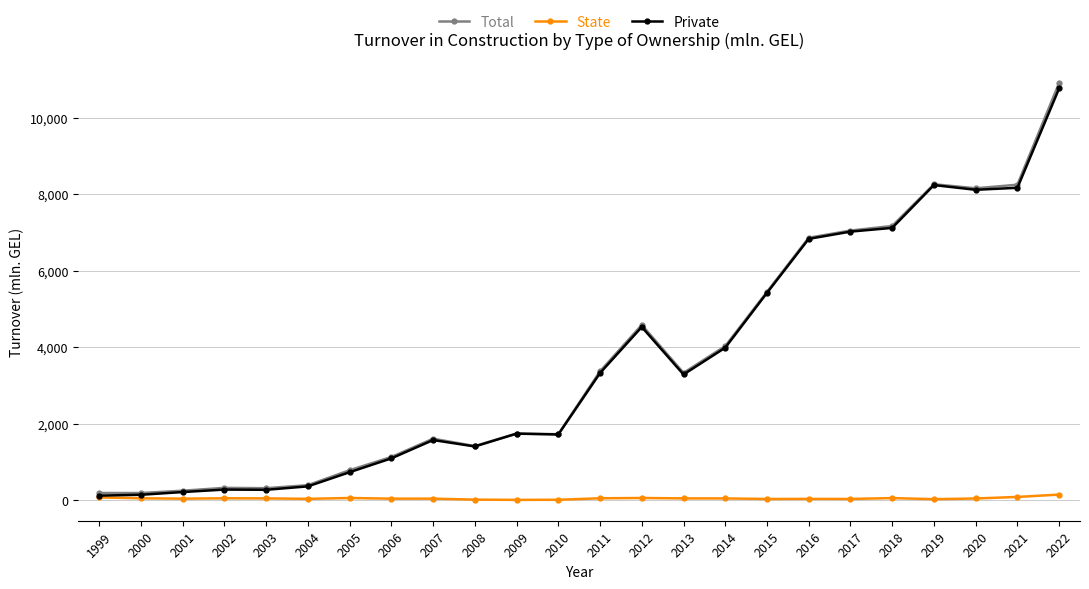

What is the maximum value for Private?

10771.7